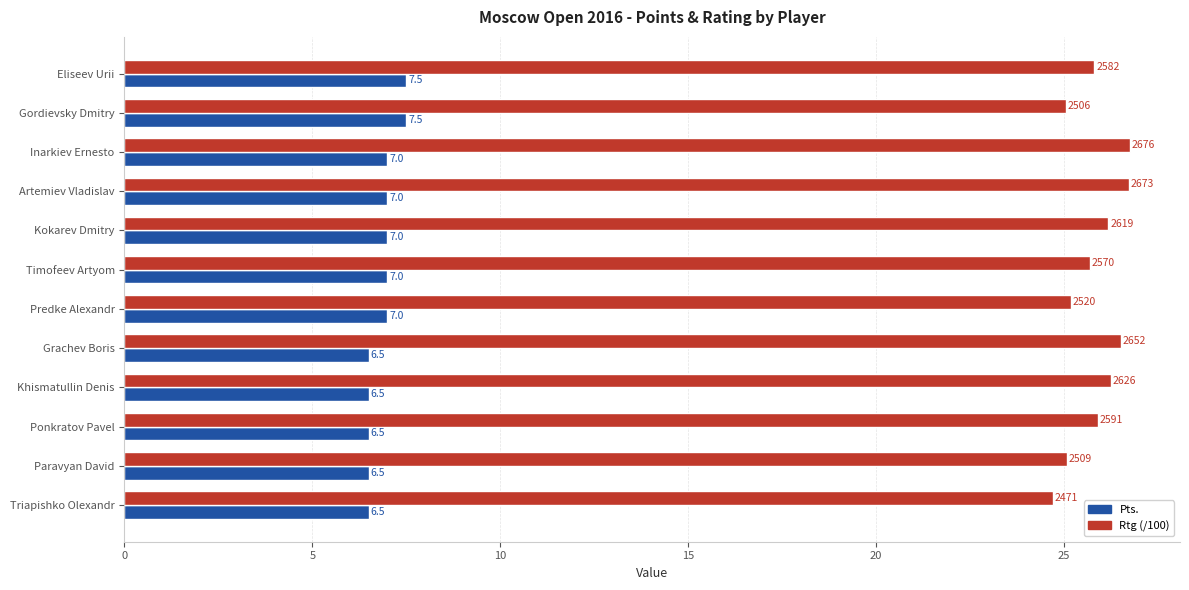

What is the minimum value for Rtg (/100)?

24.7